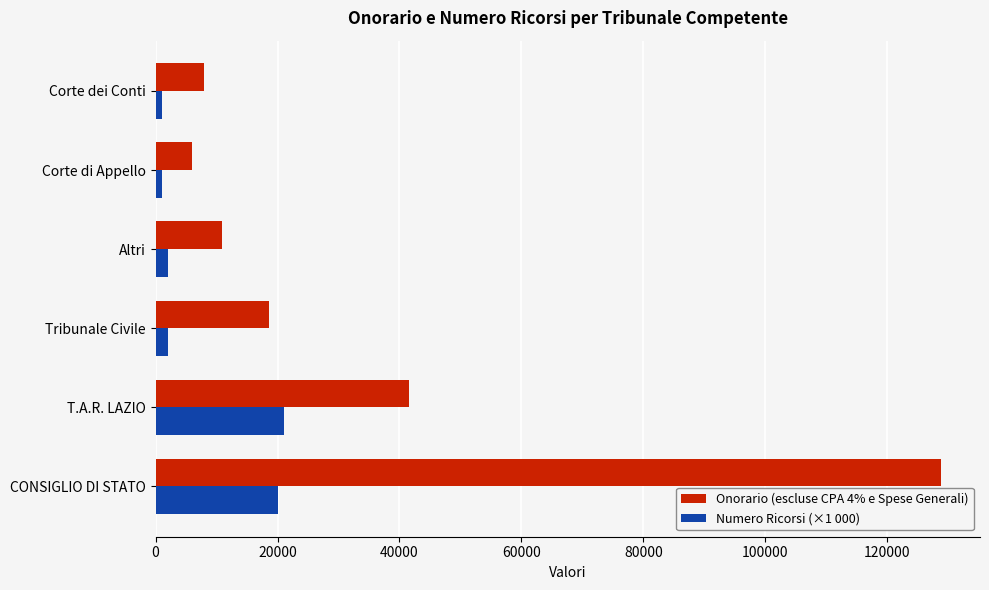

At how many categories does at least one series exceed 117072?

1